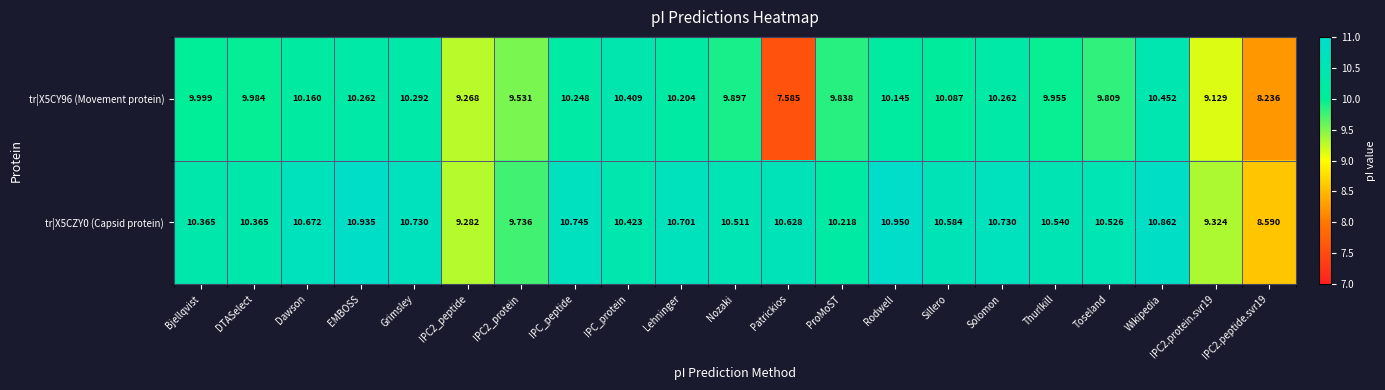

Which category has the lowest value across all series?

Patrickios